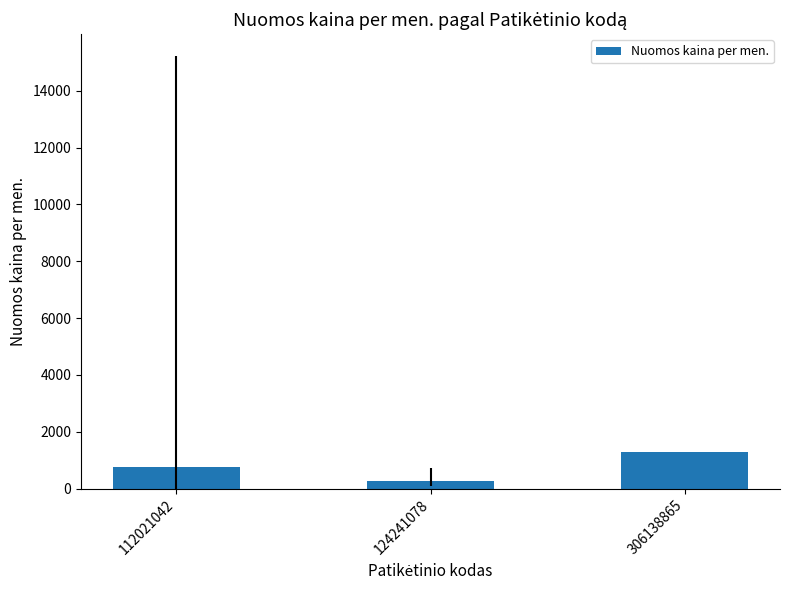

Rank the categories by value from highest to lowest.

306138865, 112021042, 124241078